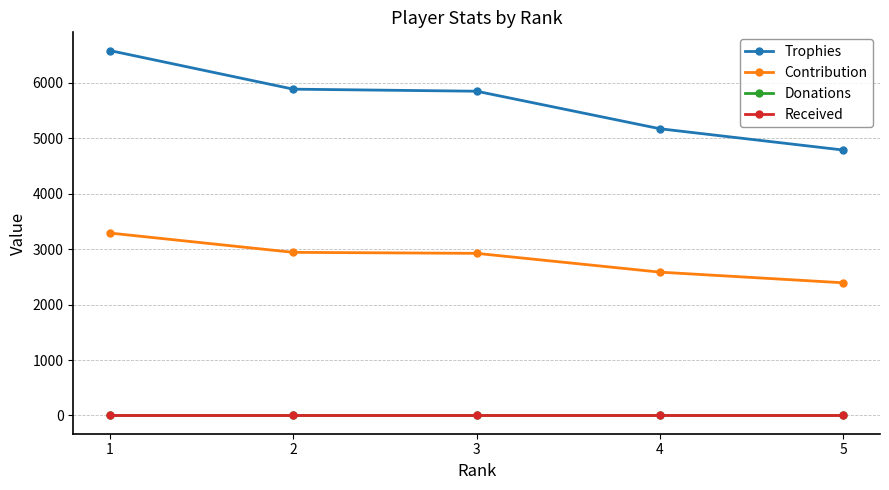

The Donations series shows 0 at 2. True or false?

True